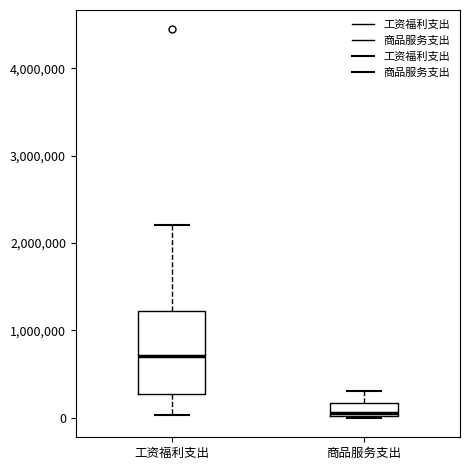

Comparing the boxes themselves (not the whiskers), which one is the tallest?

工资福利支出